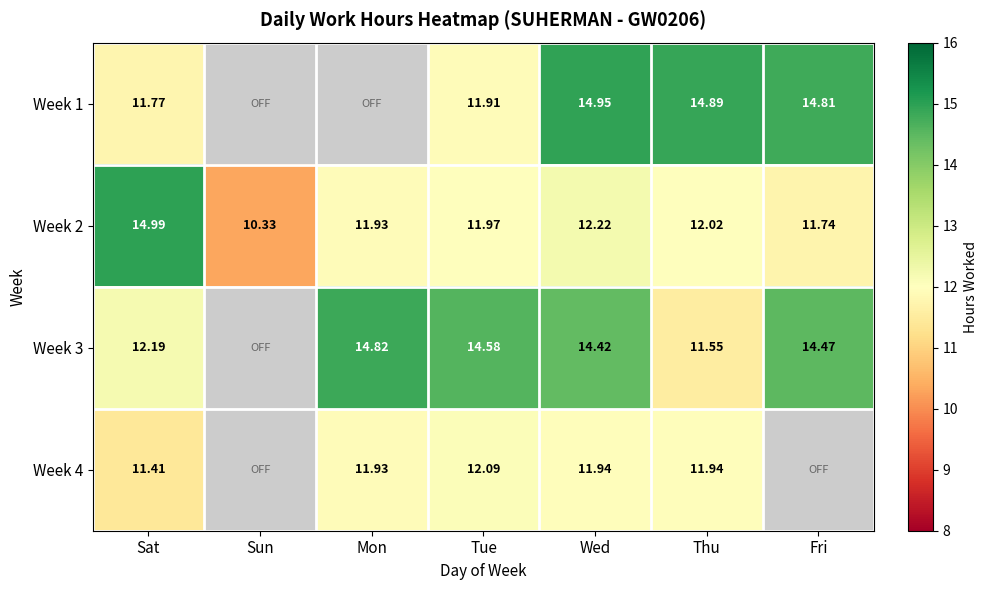

Which series changed the most between Sun and Thu?

Week 2